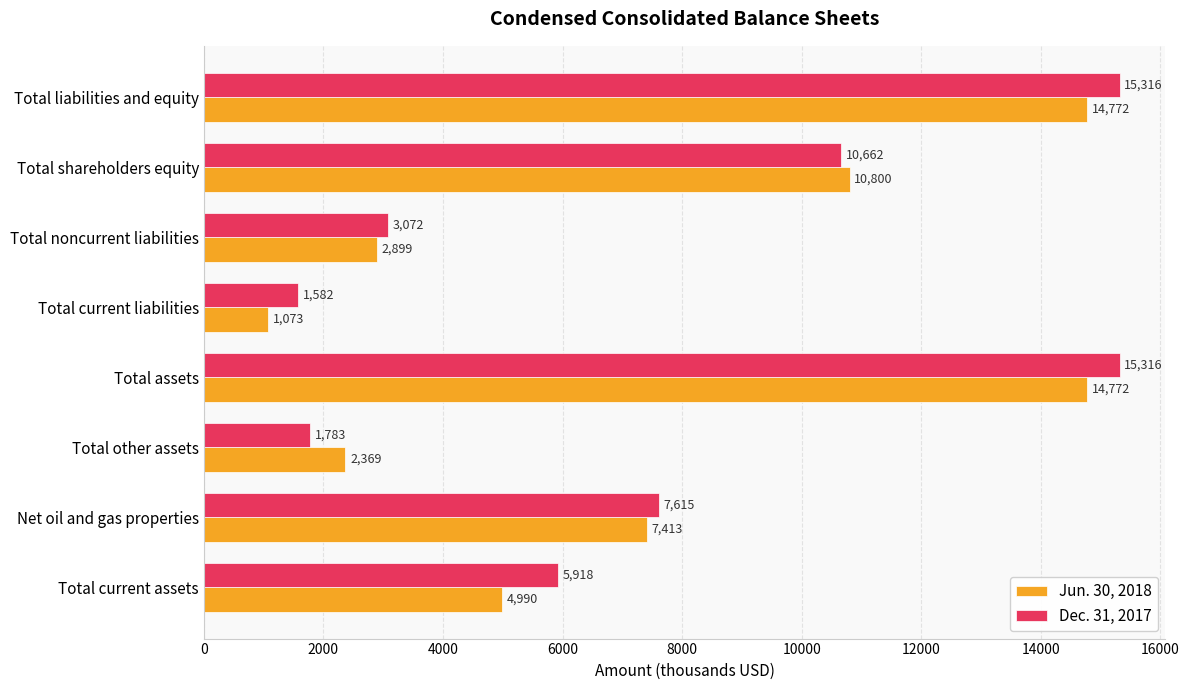

Count the number of categories in the chart.

8